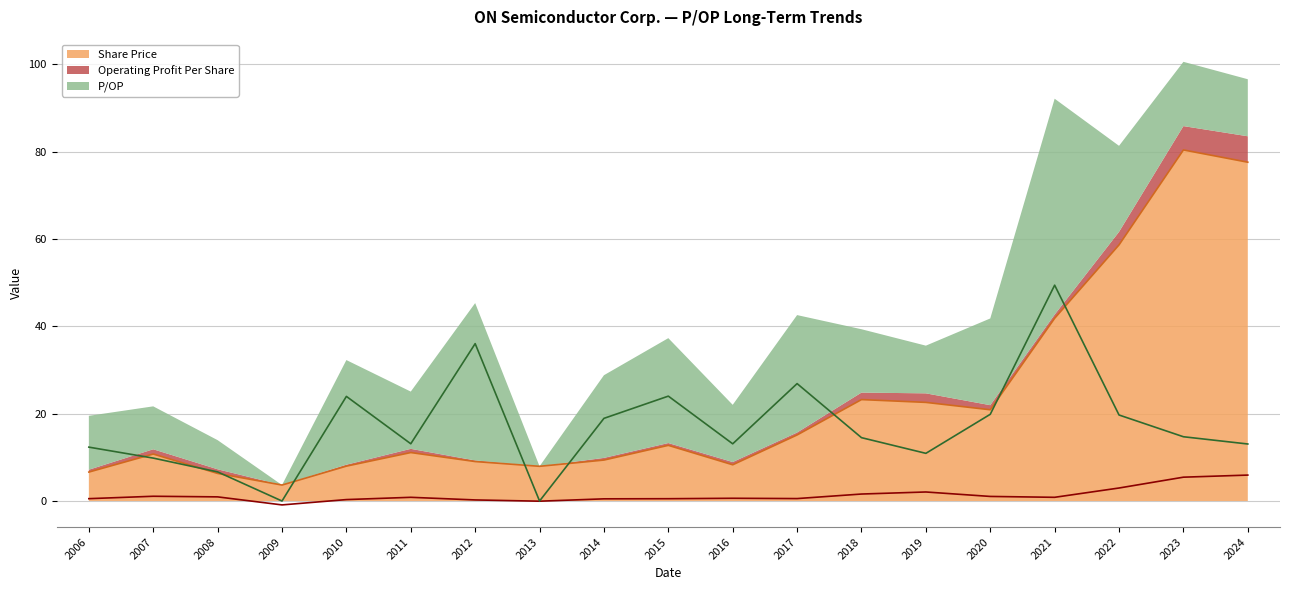

True or false: Share Price has a value of 12.8 at 2015.

True